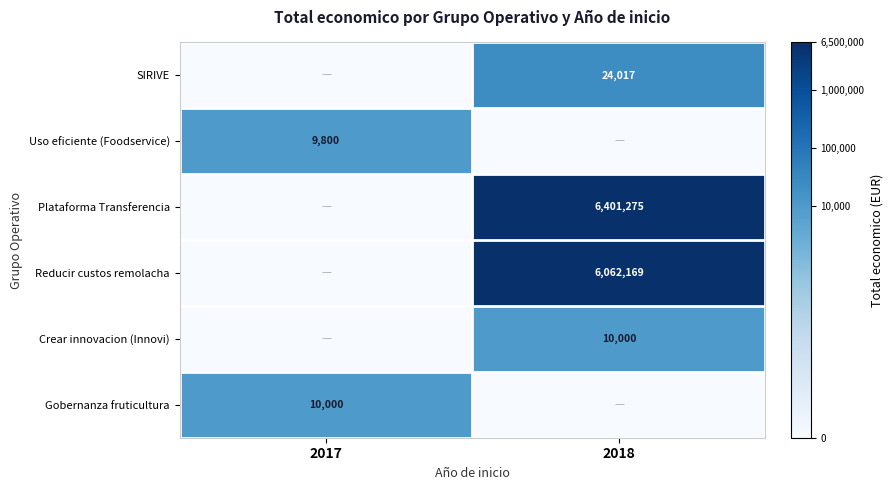

Count the number of categories in the chart.

2